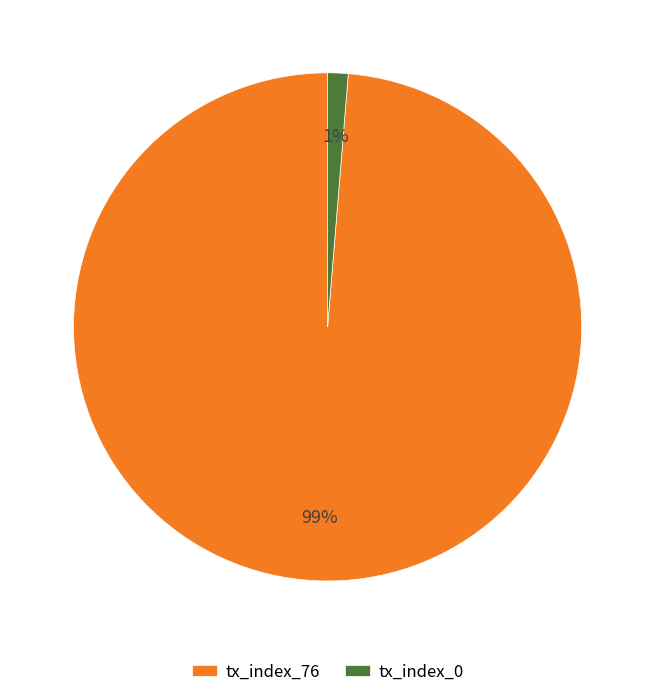

How many segments does this pie chart have?

2